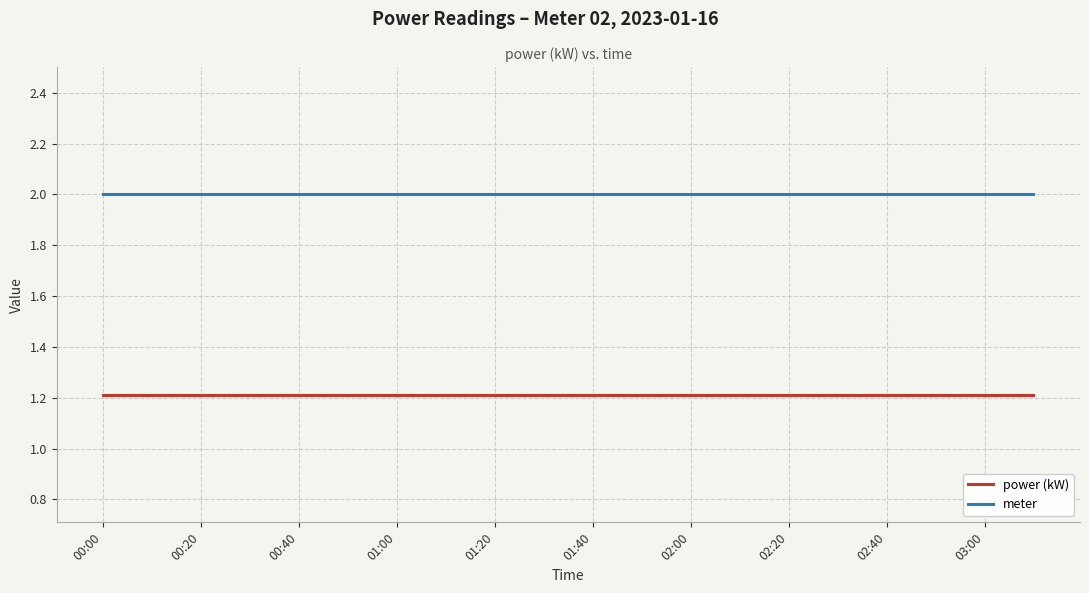

What is the lowest value of the meter series?

2.0